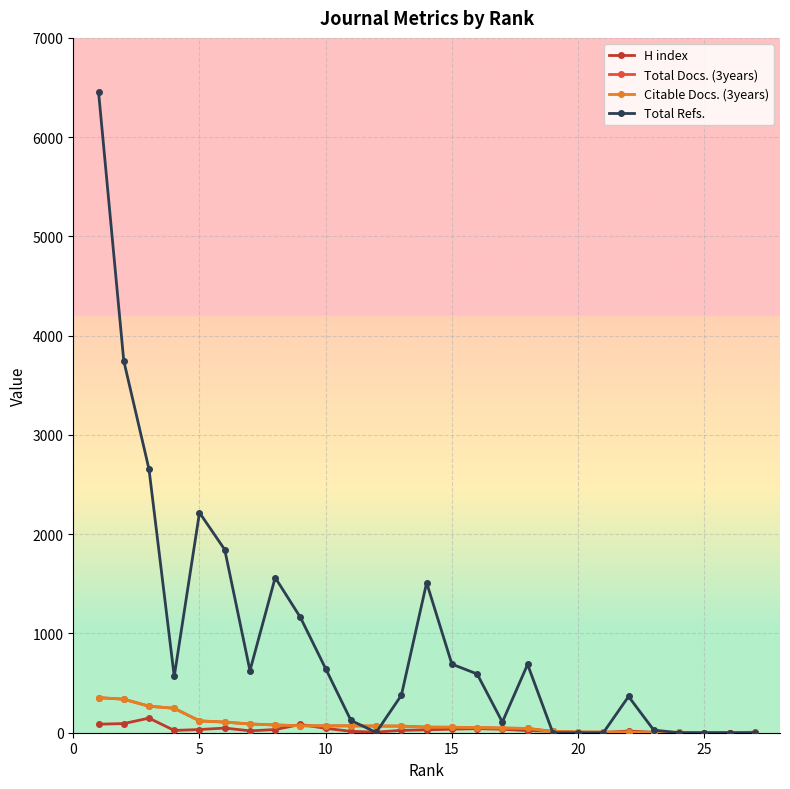

Does the chart have visible grid lines?

Yes